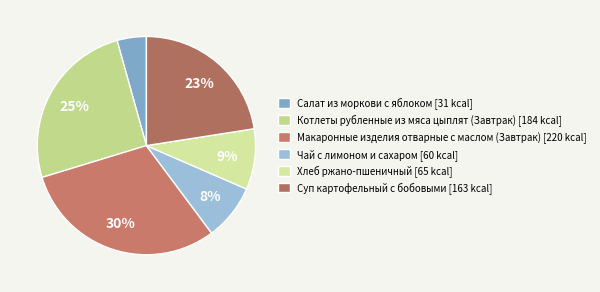

Rank the categories by value from lowest to highest.

Салат из моркови с яблоком, Чай с лимоном и сахаром, Хлеб ржано-пшеничный, Суп картофельный с бобовыми, Котлеты рубленные из мяса цыплят (Завтрак), Макаронные изделия отварные с маслом (Завтрак)